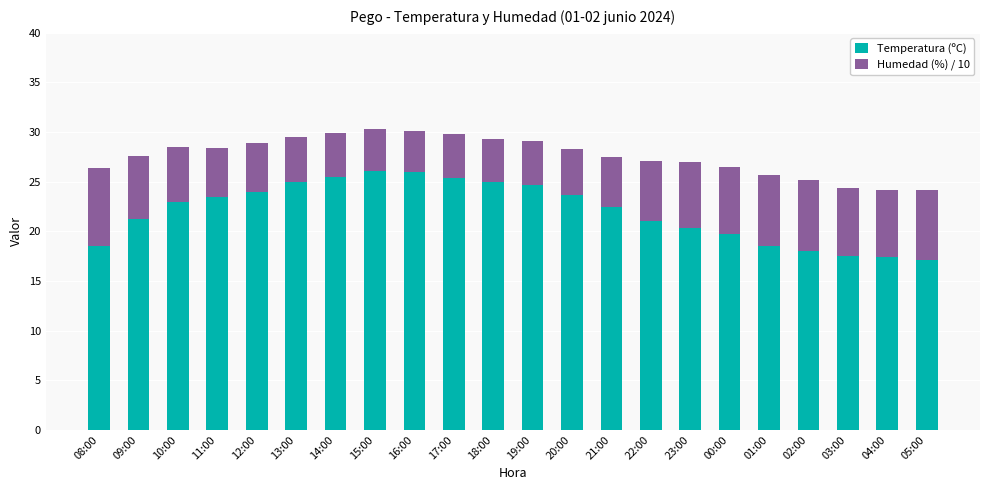

What is the total value across all series at 00:00?

26.5